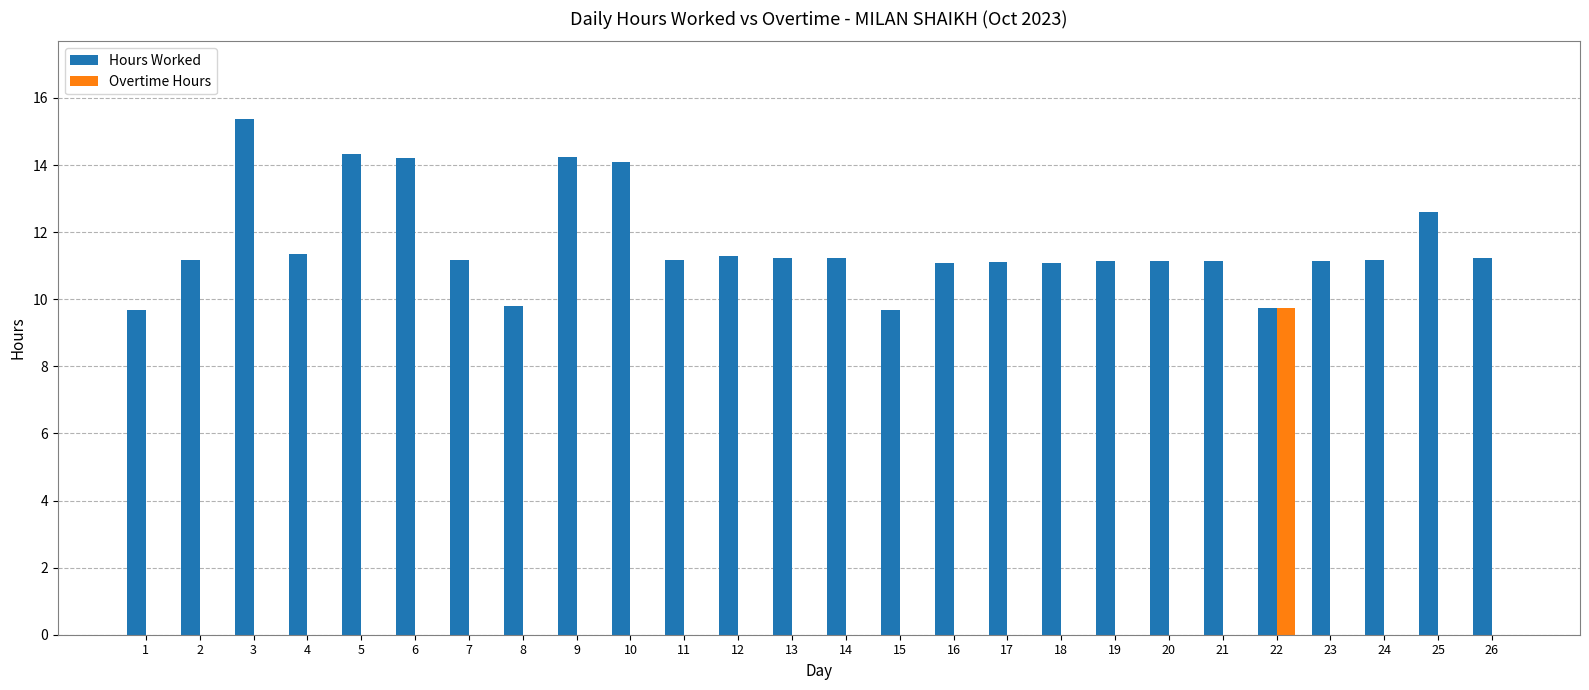

Is the value of Overtime Hours at 26 greater than the value of Hours Worked at 18?

No